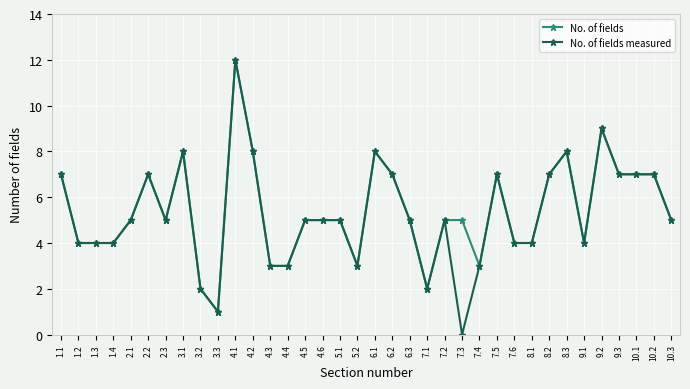

The value of No. of fields at 4.2 is 12. True or false?

False